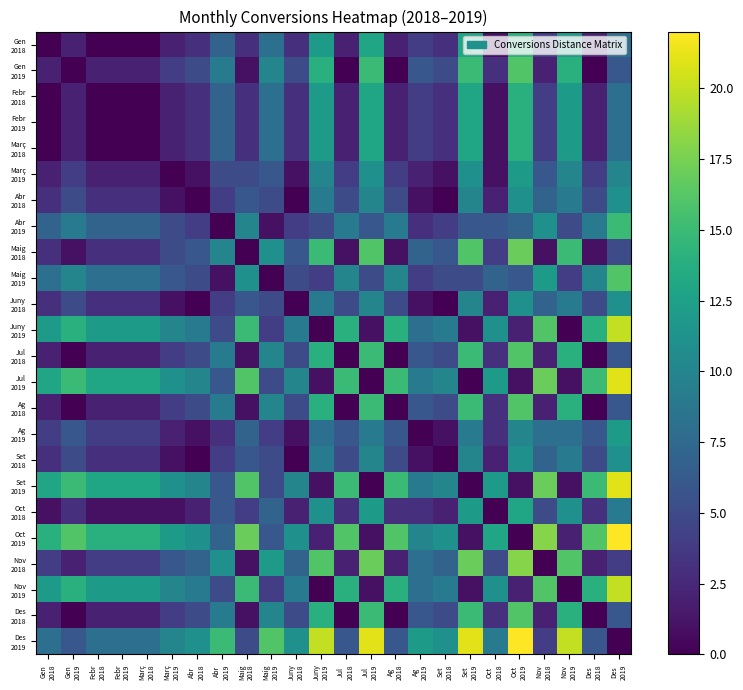

Count the number of categories in the chart.

24